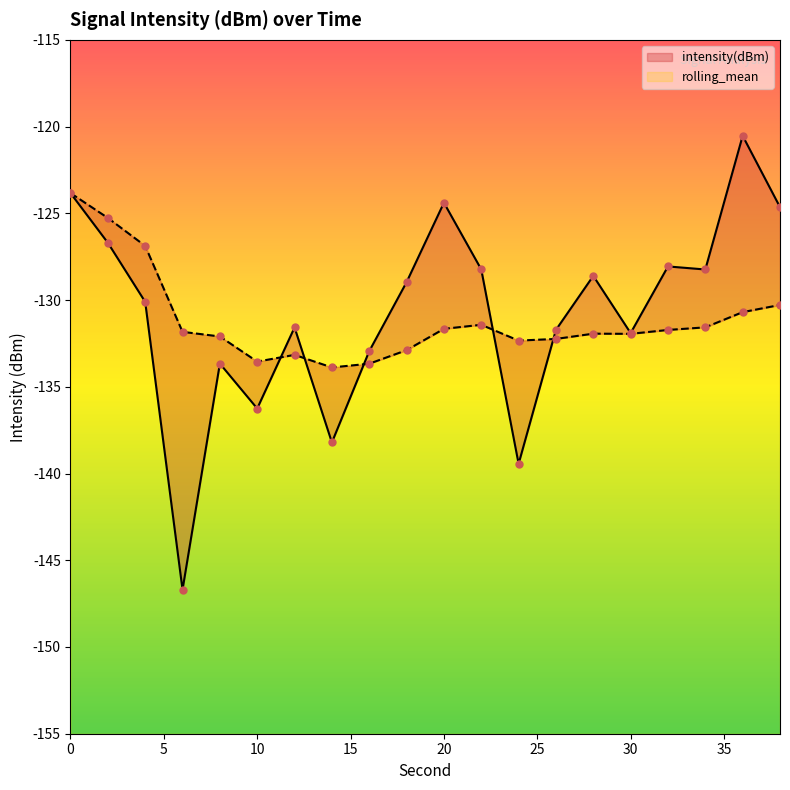

Which series contains the lowest Y value?

intensity(dBm)